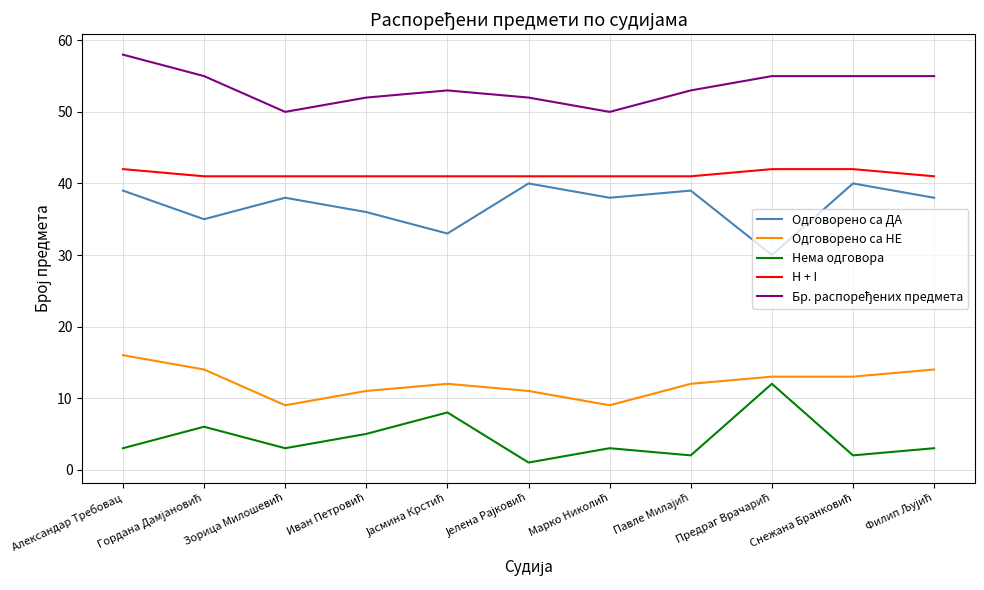

What is the total value across all series at Александар Требовац?

158